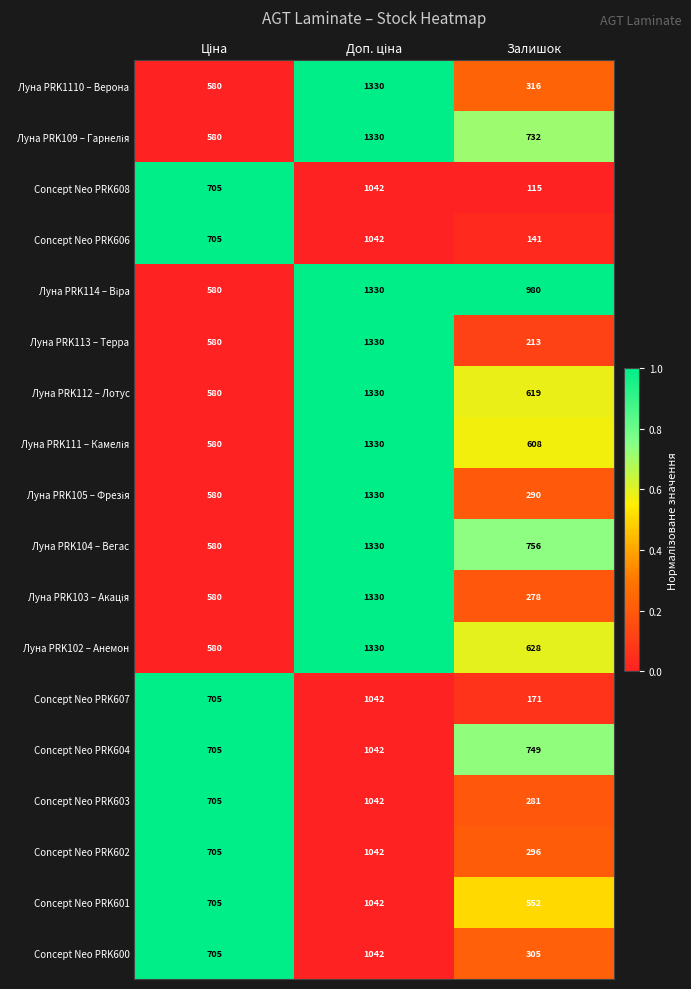

The value of Concept Neo PRK600 at Залишок is 148. True or false?

False